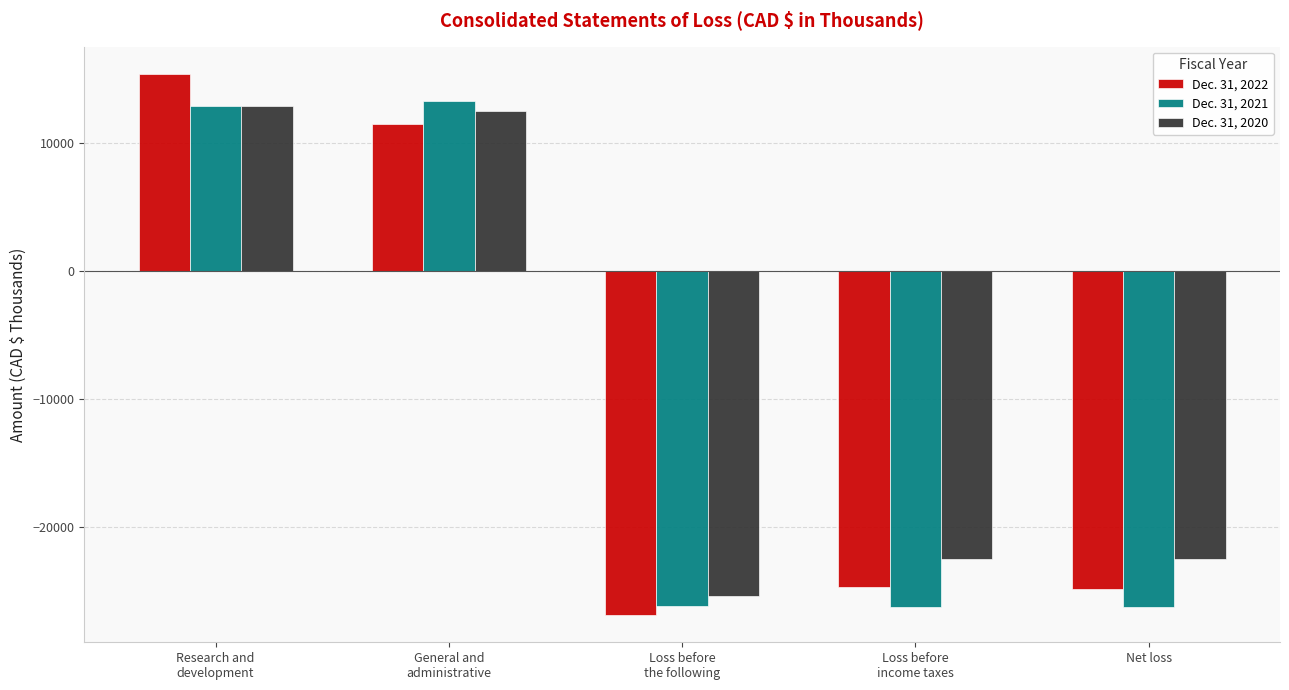

At which label does Dec. 31, 2022 first exceed -24751?

Research and
development